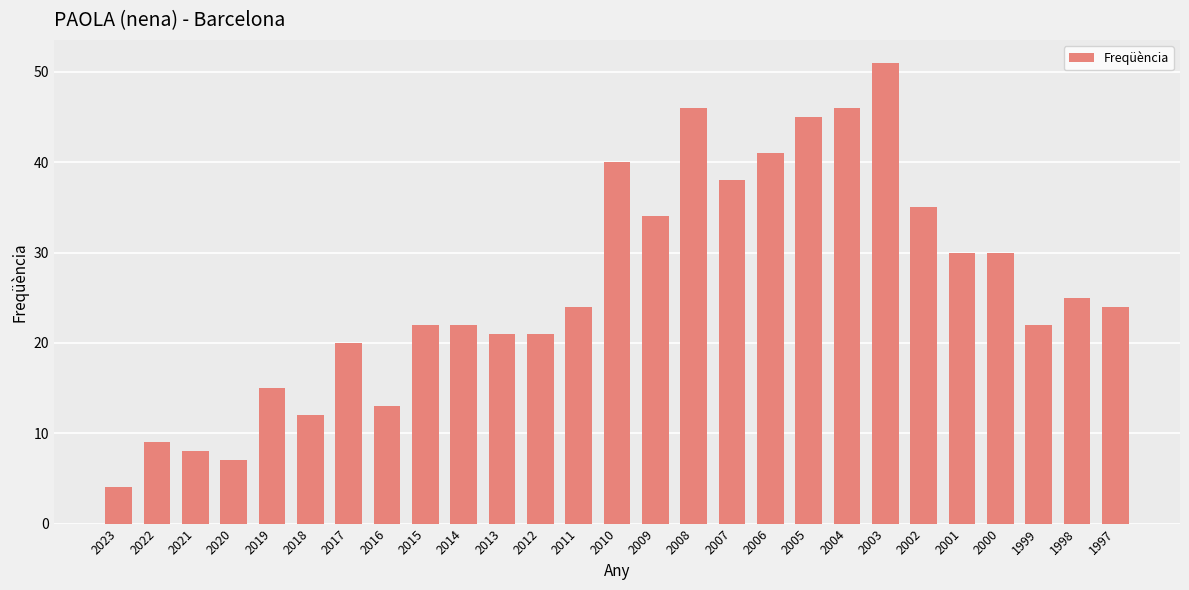

Which category has the highest value across all series?

2003